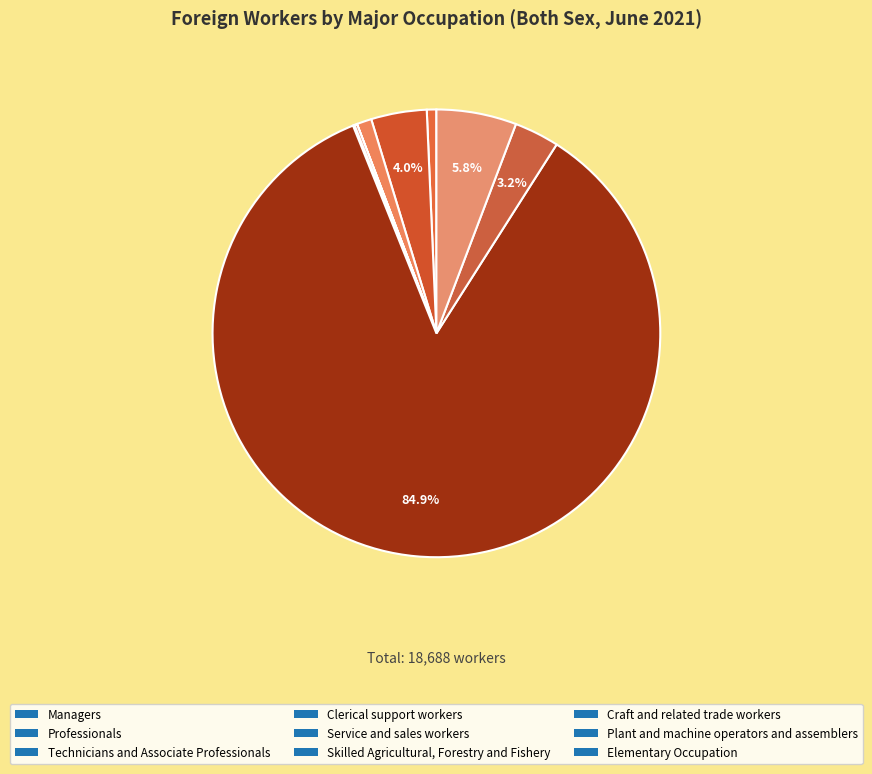

Which category has the biggest portion of the pie?

Craft and related trade workers